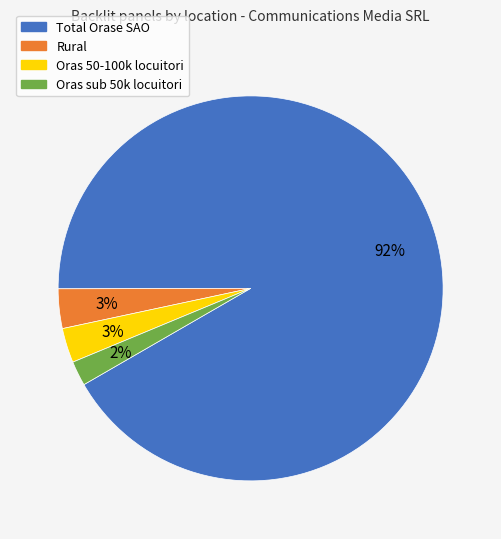

The Oras 50-100k locuitori slice represents 10% of the pie. True or false?

False